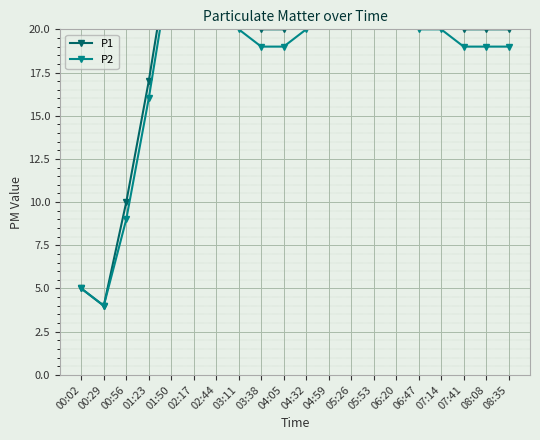

The P2 series shows 7 at 07:14. True or false?

False